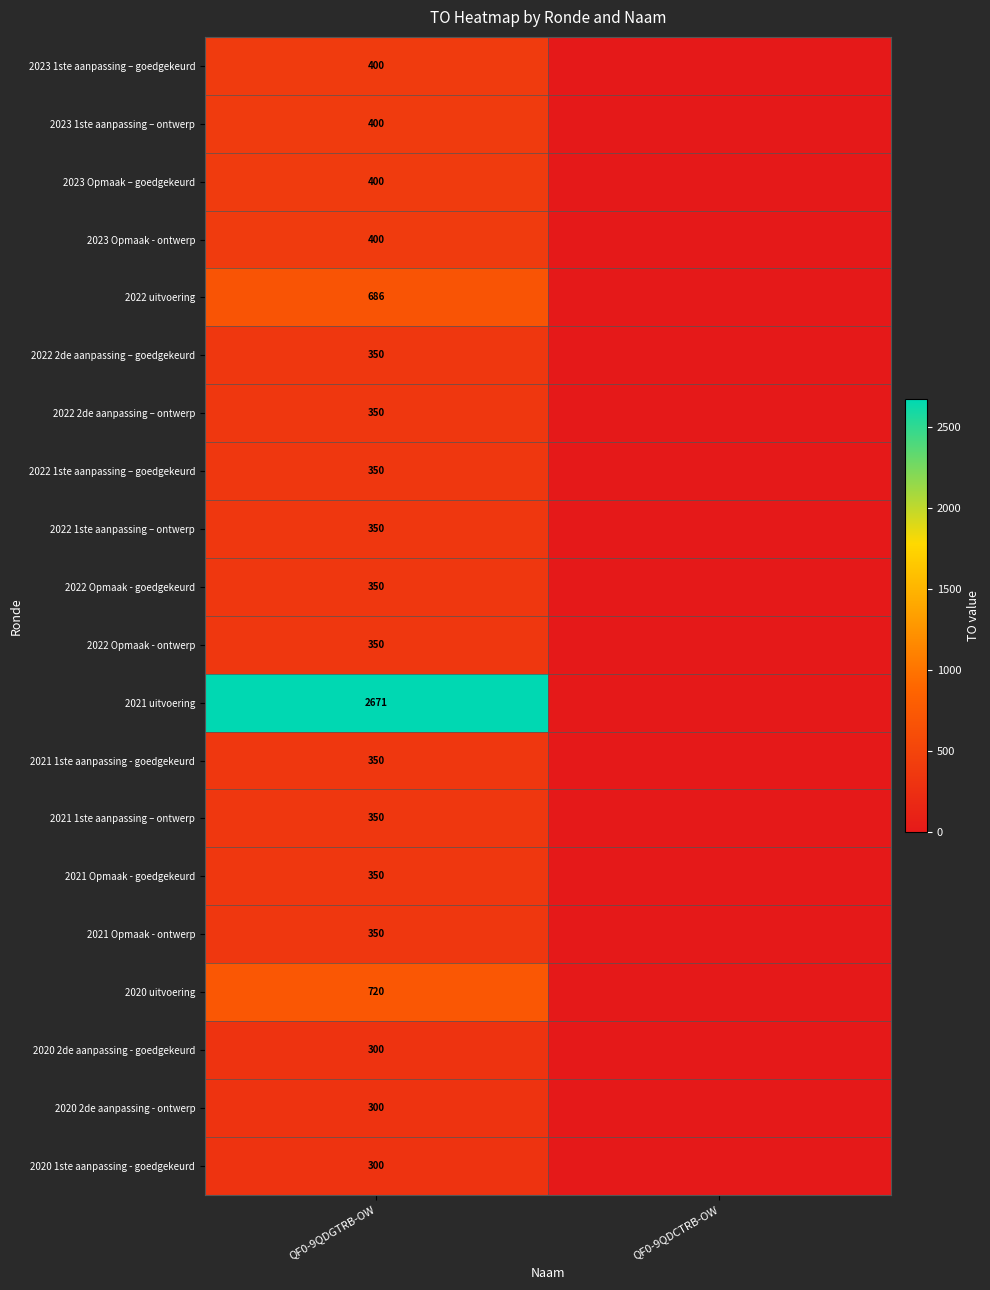

What is the total value across all series at QF0-9QDGTRB-OW?

10077